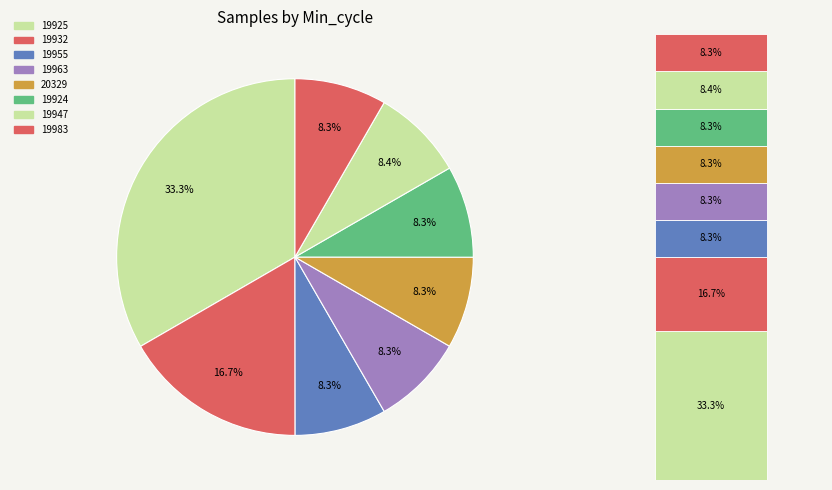

To the nearest percent, what portion does 00:20 represent?

8%